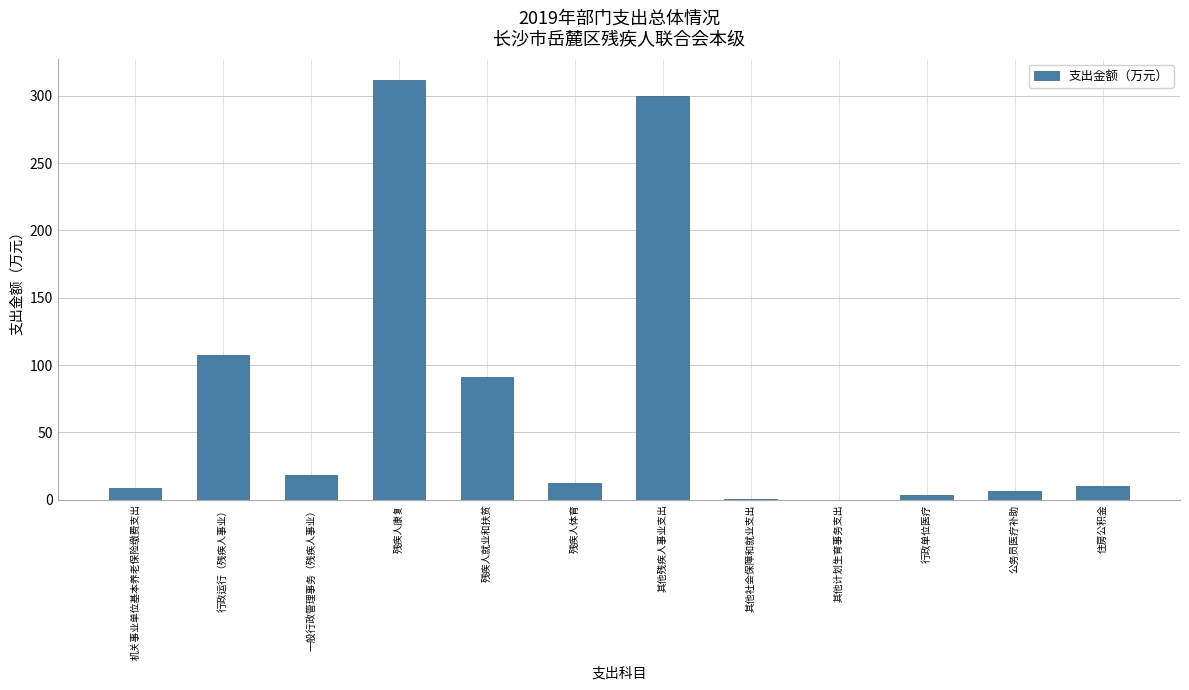

Where is the data nearest to the value 156?

行政运行（残疾人事业）